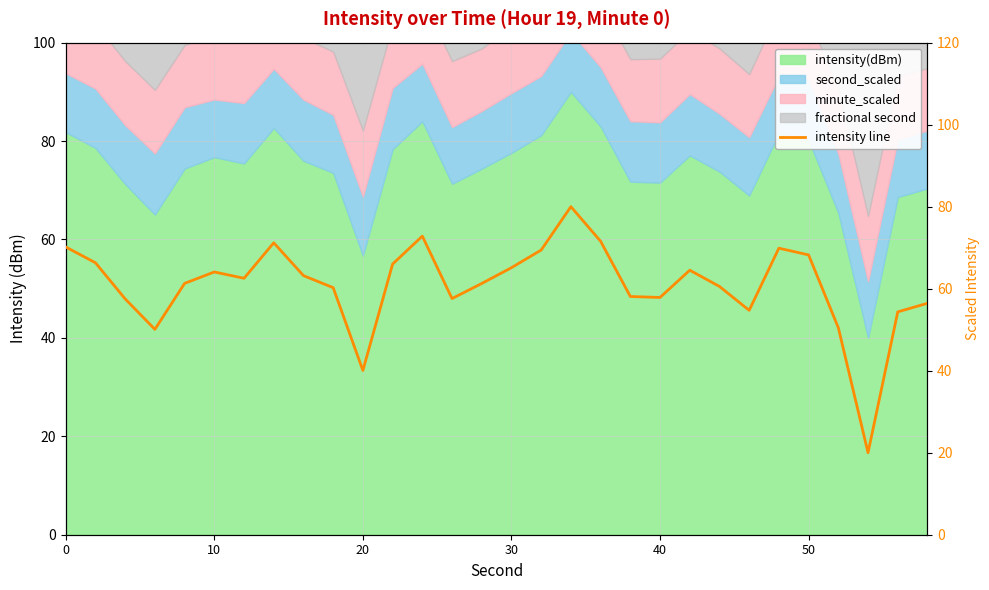

How many values exceed 62?

15